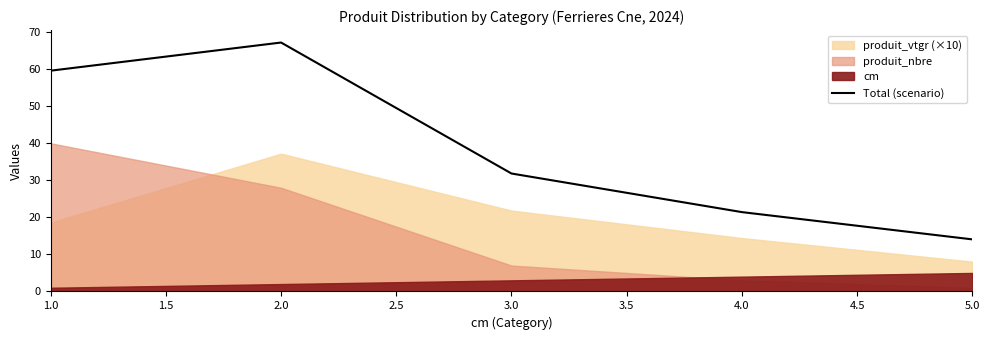

What is the average value?

38.8